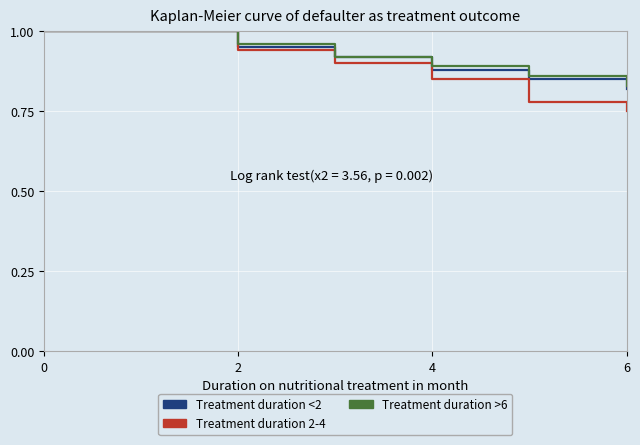

What are all the series names shown in the legend?

Treatment duration <2, Treatment duration 2-4, Treatment duration >6